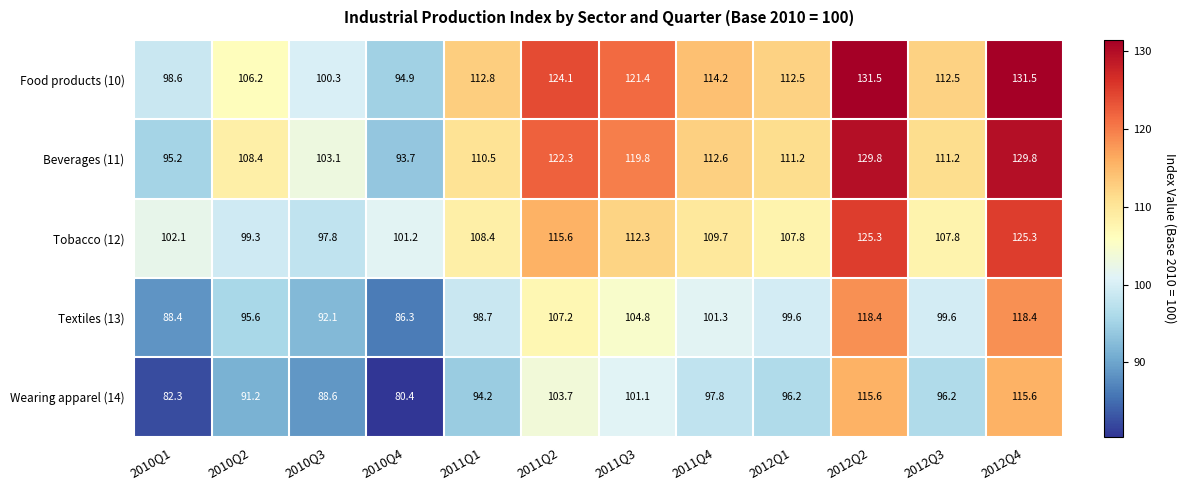

Which series has the largest total across all categories?

Food products (10)